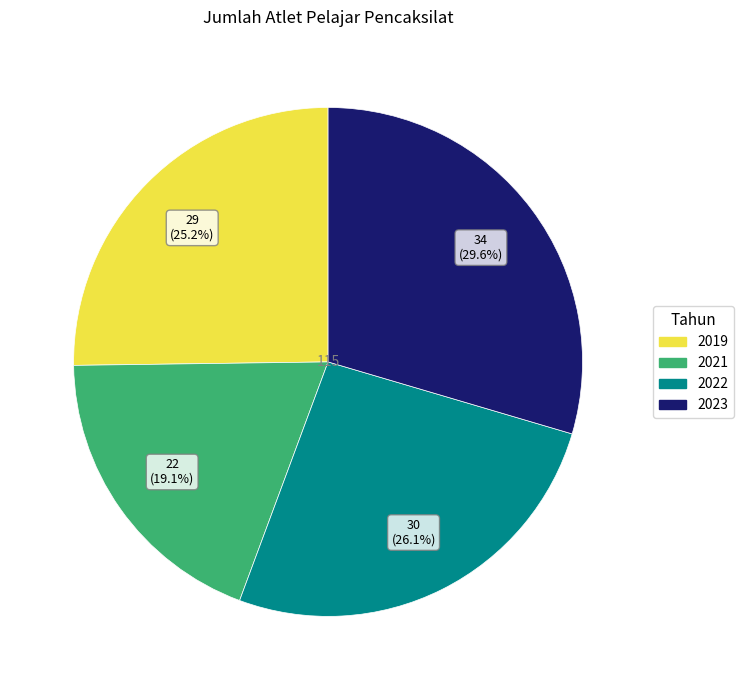

What is the smallest slice in the pie chart?

2021